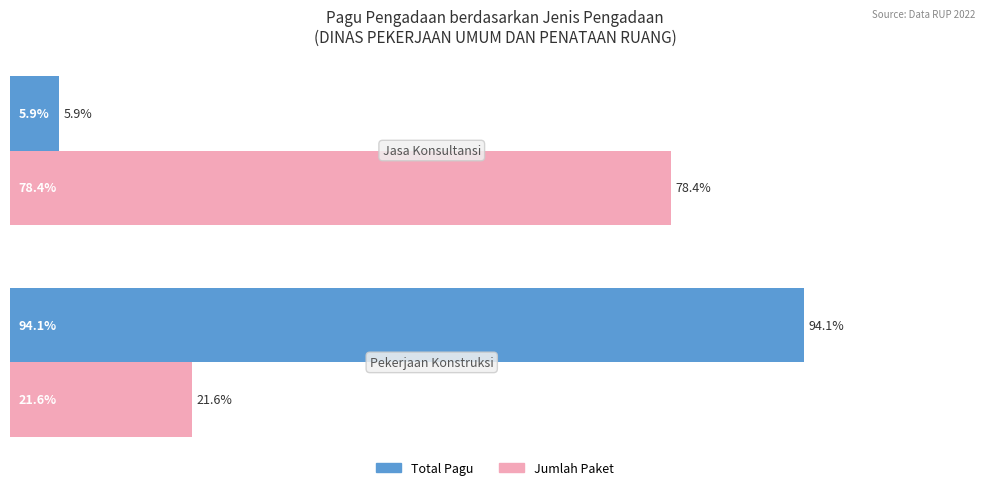

Rank the series by their maximum value, from lowest to highest.

Jumlah Paket, Total Pagu